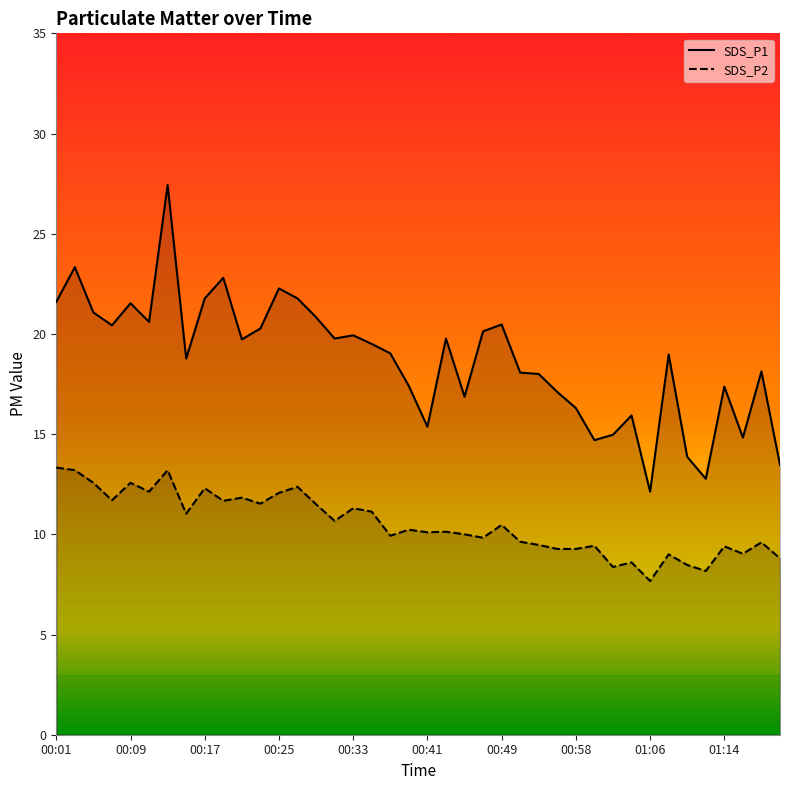

Where is the first local minimum for SDS_P2?

00:07